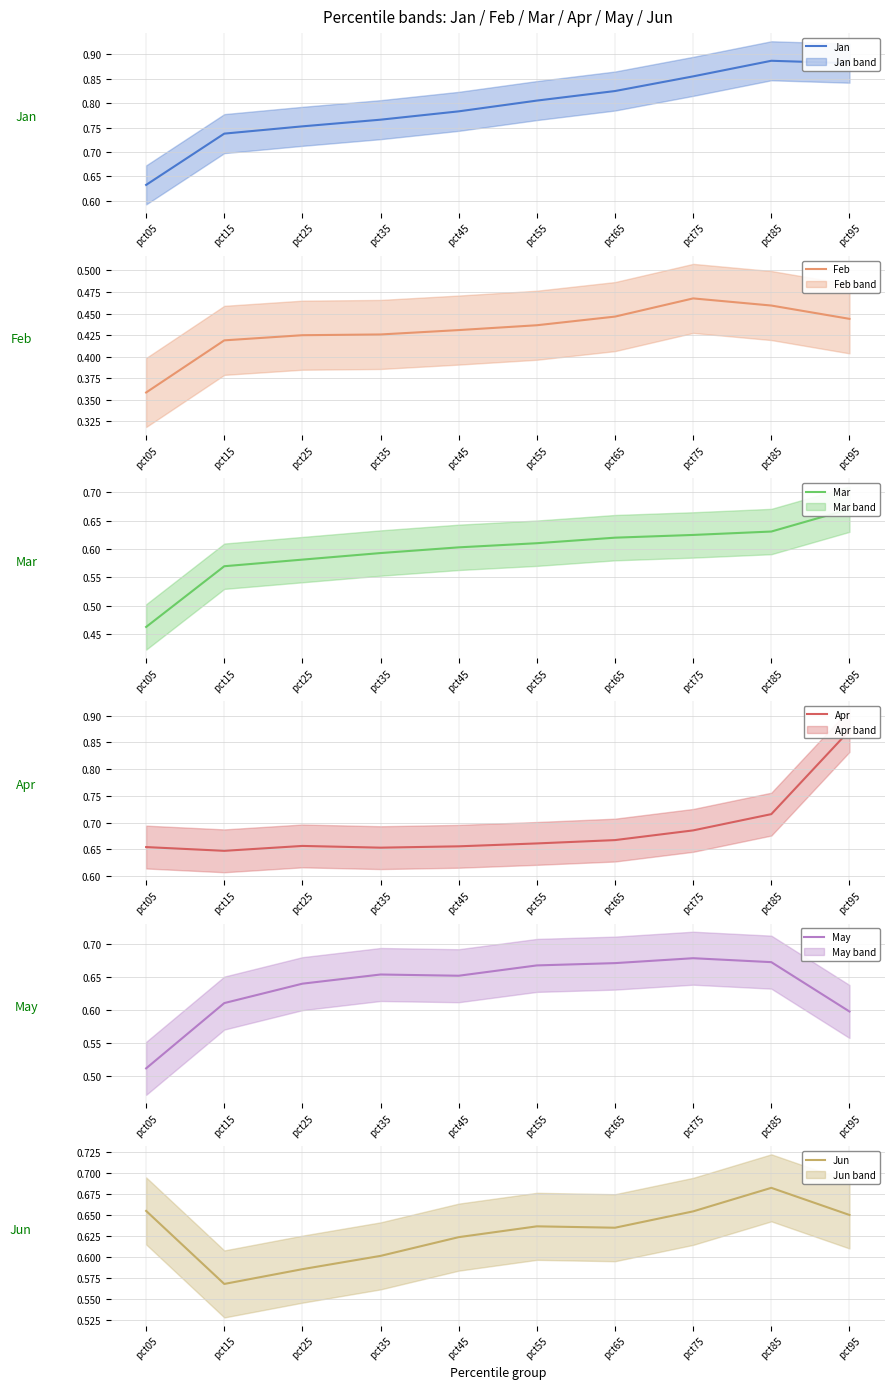

The value of Apr at pct95 is 0.5. True or false?

False